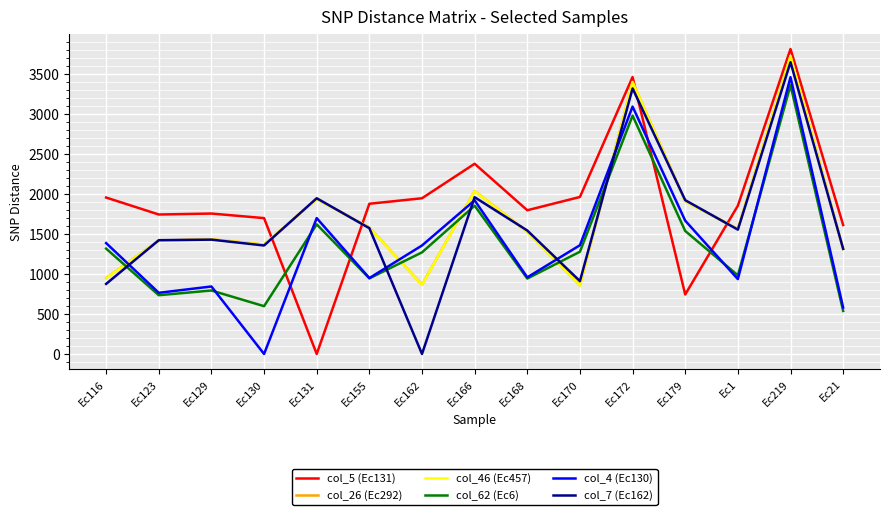

What is the difference between the col_4 (Ec130) values at Ec131 and Ec1?

762